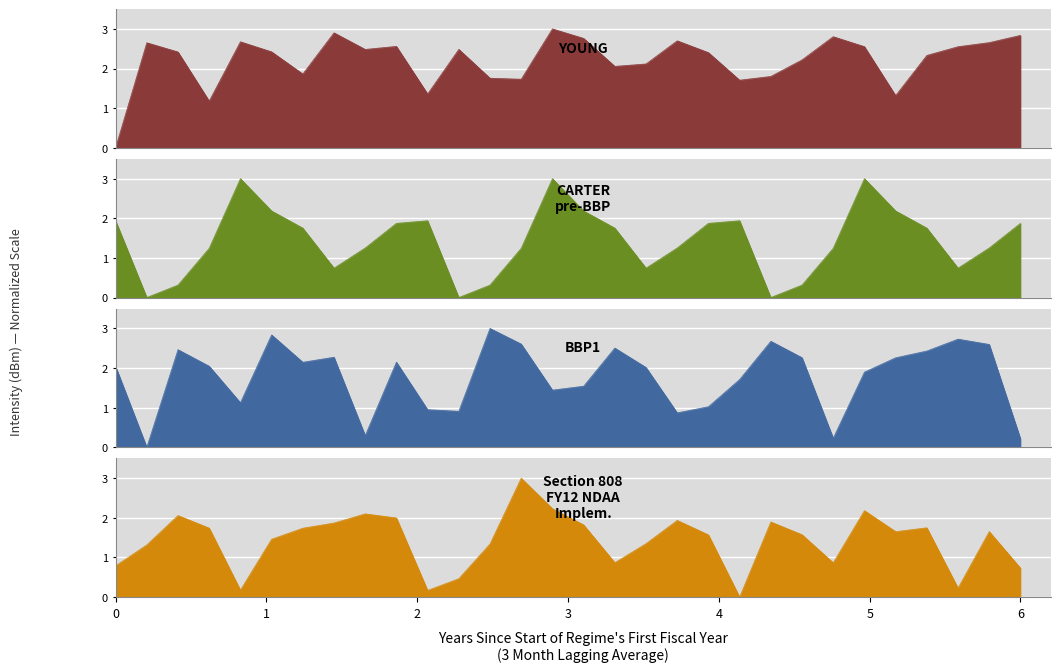

At which category does YOUNG reach its first local valley?

3